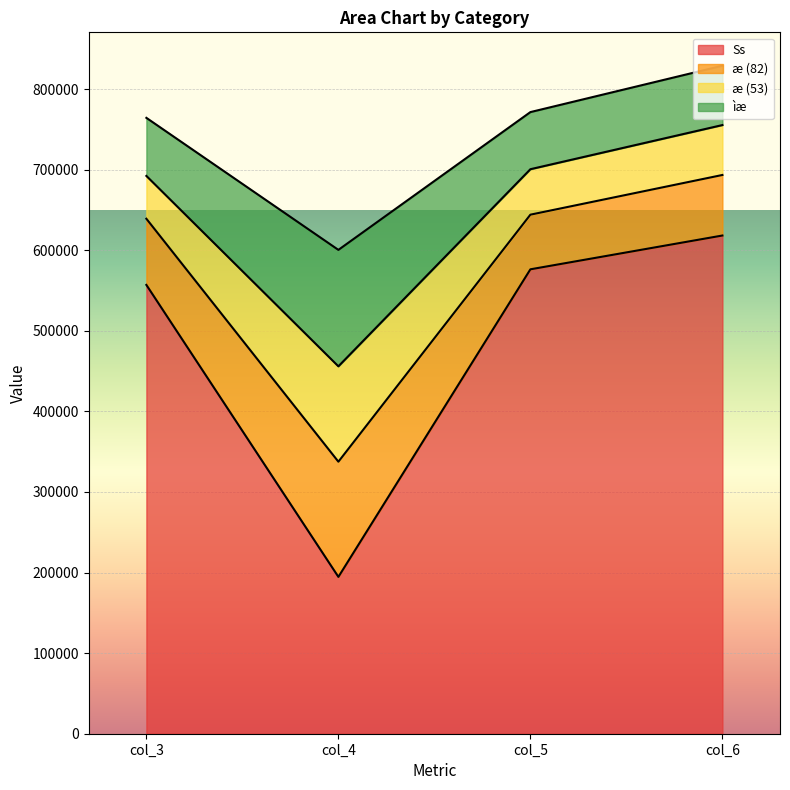

Reading left to right, transcribe the values for Ss.

col_3=556982	col_4=194644	col_5=576353	col_6=618291